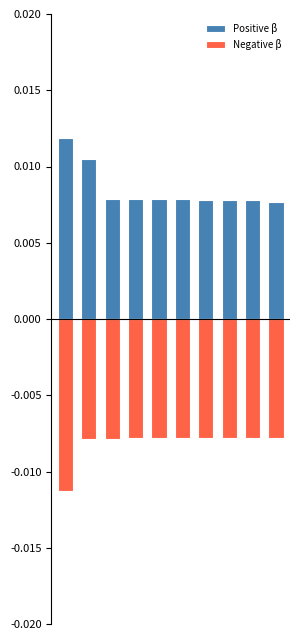

How many bars are there in each group?

2